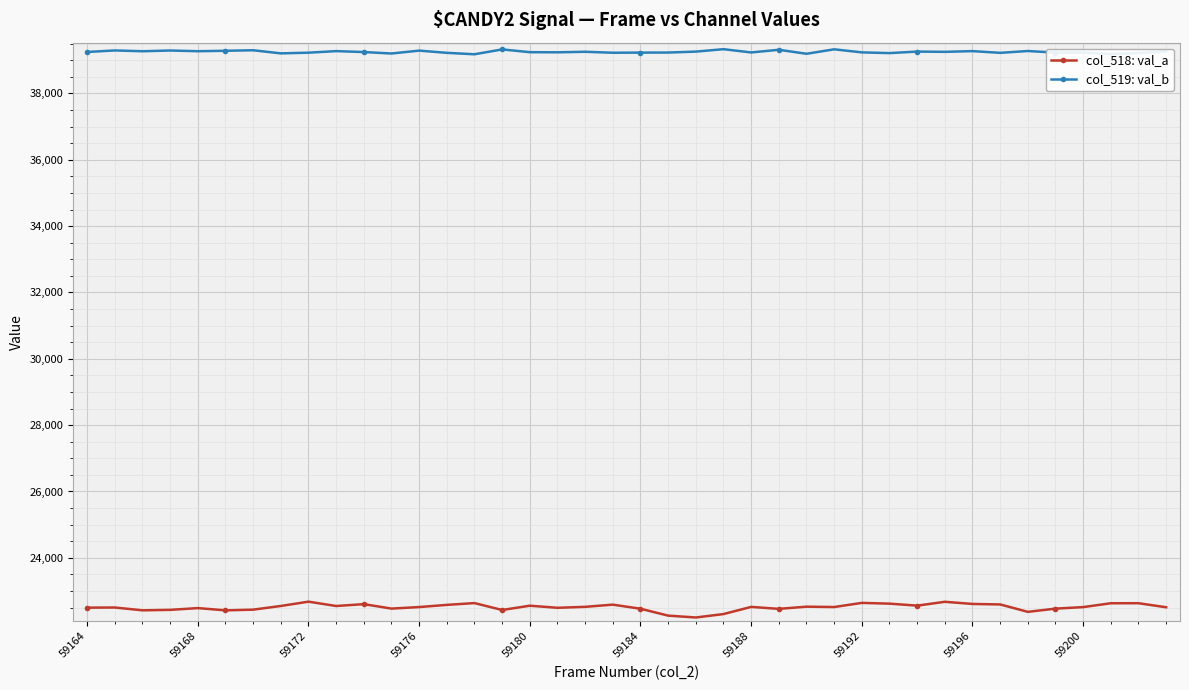

At how many categories does at least one series exceed 32521?

40